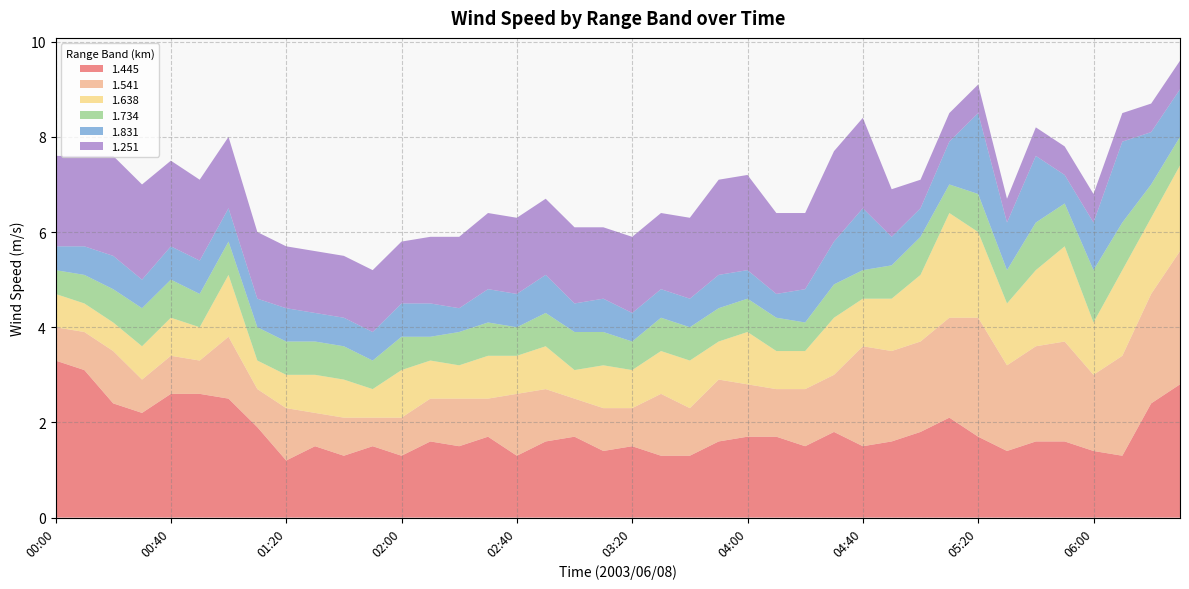

Reading left to right, extract all data points from this chart.

1.445: 00:00=3.3	00:10=3.1	00:20=2.4	00:30=2.2	00:40=2.6	00:50=2.6	01:00=2.5	01:10=1.9	01:20=1.2	01:30=1.5	01:40=1.3	01:50=1.5	02:00=1.3	02:10=1.6	02:20=1.5	02:30=1.7	02:40=1.3	02:50=1.6	03:00=1.7	03:10=1.4	03:20=1.5	03:30=1.3	03:40=1.3	03:50=1.6	04:00=1.7	04:10=1.7	04:20=1.5	04:30=1.8	04:40=1.5	04:50=1.6	05:00=1.8	05:10=2.1	05:20=1.7	05:30=1.4	05:40=1.6	05:50=1.6	06:00=1.4	06:10=1.3	06:20=2.4	06:30=2.8
1.541: 00:00=0.7	00:10=0.8	00:20=1.1	00:30=0.7	00:40=0.8	00:50=0.7	01:00=1.3	01:10=0.8	01:20=1.1	01:30=0.7	01:40=0.8	01:50=0.6	02:00=0.8	02:10=0.9	02:20=1.0	02:30=0.8	02:40=1.3	02:50=1.1	03:00=0.8	03:10=0.9	03:20=0.8	03:30=1.3	03:40=1.0	03:50=1.3	04:00=1.1	04:10=1.0	04:20=1.2	04:30=1.2	04:40=2.1	04:50=1.9	05:00=1.9	05:10=2.1	05:20=2.5	05:30=1.8	05:40=2.0	05:50=2.1	06:00=1.6	06:10=2.1	06:20=2.3	06:30=2.8
1.638: 00:00=0.7	00:10=0.6	00:20=0.6	00:30=0.7	00:40=0.8	00:50=0.7	01:00=1.3	01:10=0.6	01:20=0.7	01:30=0.8	01:40=0.8	01:50=0.6	02:00=1.0	02:10=0.8	02:20=0.7	02:30=0.9	02:40=0.8	02:50=0.9	03:00=0.6	03:10=0.9	03:20=0.8	03:30=0.9	03:40=1.0	03:50=0.8	04:00=1.1	04:10=0.8	04:20=0.8	04:30=1.2	04:40=1.0	04:50=1.1	05:00=1.4	05:10=2.2	05:20=1.8	05:30=1.3	05:40=1.6	05:50=2.0	06:00=1.1	06:10=1.8	06:20=1.6	06:30=1.8
1.734: 00:00=0.5	00:10=0.6	00:20=0.7	00:30=0.8	00:40=0.8	00:50=0.7	01:00=0.7	01:10=0.7	01:20=0.7	01:30=0.7	01:40=0.7	01:50=0.6	02:00=0.7	02:10=0.5	02:20=0.7	02:30=0.7	02:40=0.6	02:50=0.7	03:00=0.8	03:10=0.7	03:20=0.6	03:30=0.7	03:40=0.7	03:50=0.7	04:00=0.7	04:10=0.7	04:20=0.6	04:30=0.7	04:40=0.6	04:50=0.7	05:00=0.8	05:10=0.6	05:20=0.8	05:30=0.7	05:40=1.0	05:50=0.9	06:00=1.1	06:10=1.0	06:20=0.7	06:30=0.6
1.831: 00:00=0.5	00:10=0.6	00:20=0.7	00:30=0.6	00:40=0.7	00:50=0.7	01:00=0.7	01:10=0.6	01:20=0.7	01:30=0.6	01:40=0.6	01:50=0.6	02:00=0.7	02:10=0.7	02:20=0.5	02:30=0.7	02:40=0.7	02:50=0.8	03:00=0.6	03:10=0.7	03:20=0.6	03:30=0.6	03:40=0.6	03:50=0.7	04:00=0.6	04:10=0.5	04:20=0.7	04:30=0.9	04:40=1.3	04:50=0.6	05:00=0.6	05:10=0.9	05:20=1.7	05:30=1.0	05:40=1.4	05:50=0.6	06:00=1.0	06:10=1.7	06:20=1.1	06:30=1.0
1.251: 00:00=1.9	00:10=1.9	00:20=2.1	00:30=2.0	00:40=1.8	00:50=1.7	01:00=1.5	01:10=1.4	01:20=1.3	01:30=1.3	01:40=1.3	01:50=1.3	02:00=1.3	02:10=1.4	02:20=1.5	02:30=1.6	02:40=1.6	02:50=1.6	03:00=1.6	03:10=1.5	03:20=1.6	03:30=1.6	03:40=1.7	03:50=2.0	04:00=2.0	04:10=1.7	04:20=1.6	04:30=1.9	04:40=1.9	04:50=1.0	05:00=0.6	05:10=0.6	05:20=0.6	05:30=0.5	05:40=0.6	05:50=0.6	06:00=0.6	06:10=0.6	06:20=0.6	06:30=0.6